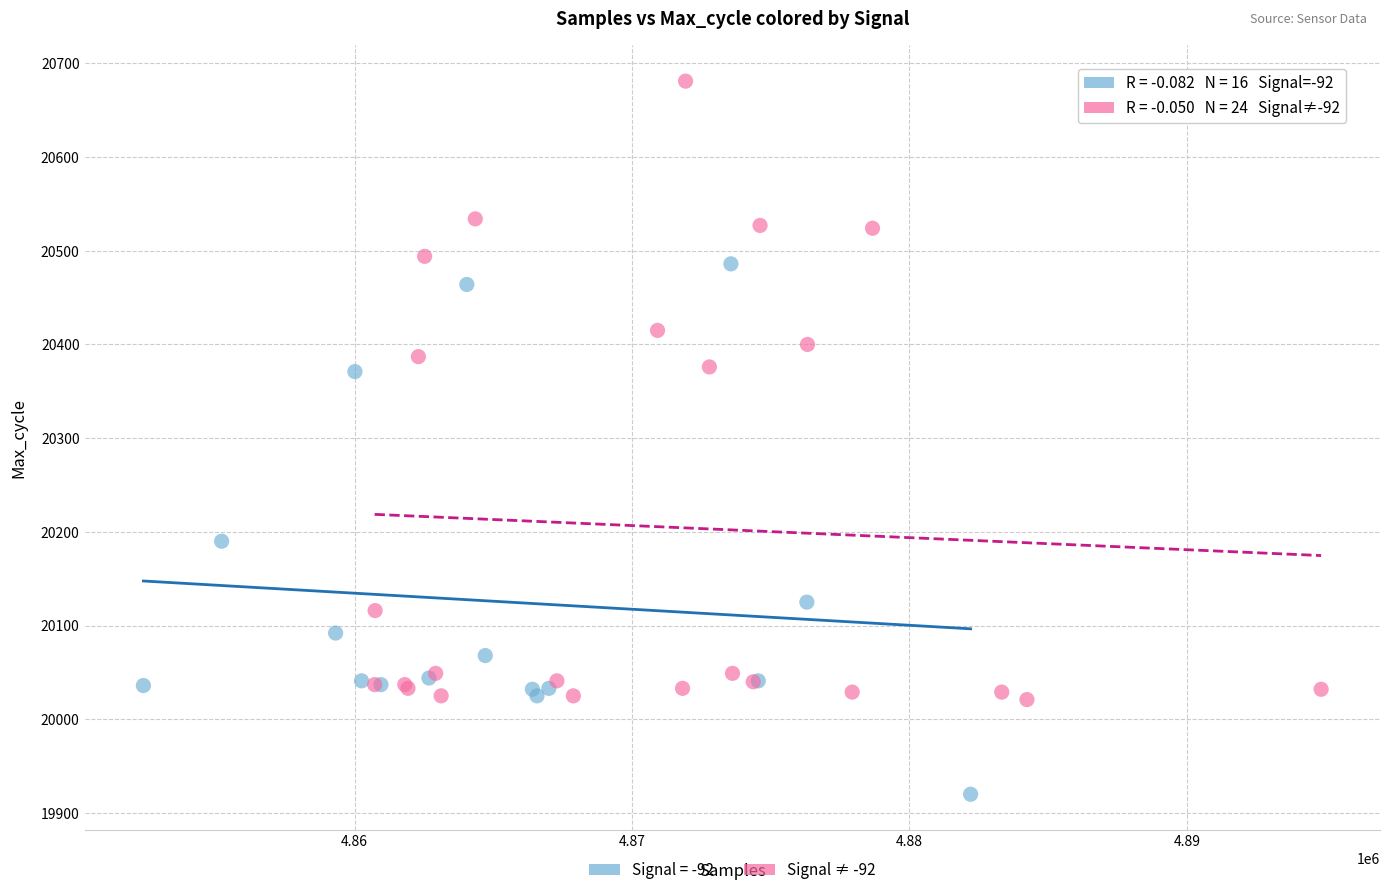

Which series reaches the minimum Y coordinate?

Signal = -92